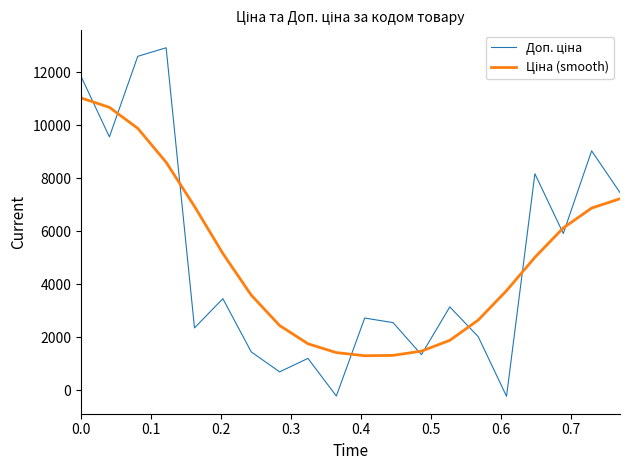

What is the maximum value shown in the chart?

12933.1